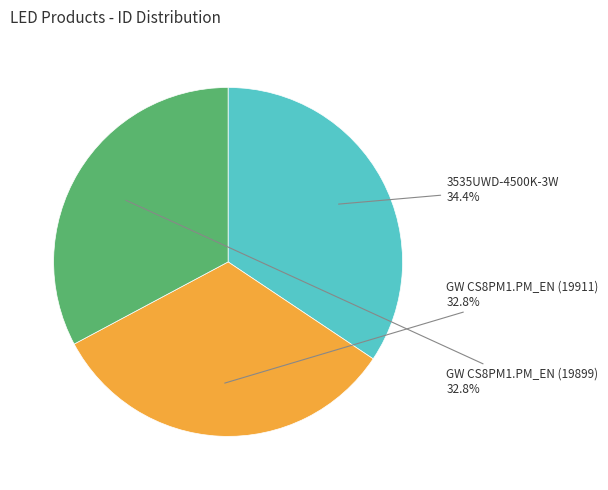

Approximately how many times larger is the value at GW CS8PM1.PM_EN (19899) compared to GW CS8PM1.PM_EN (19911)?

1.0